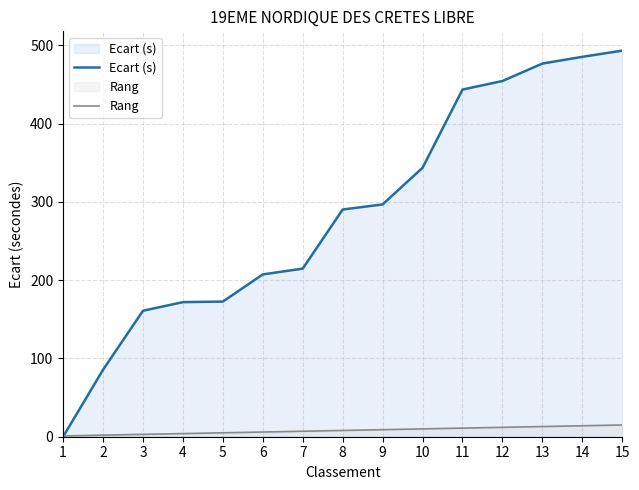

What are all the series names shown in the legend?

Ecart (s), Rang